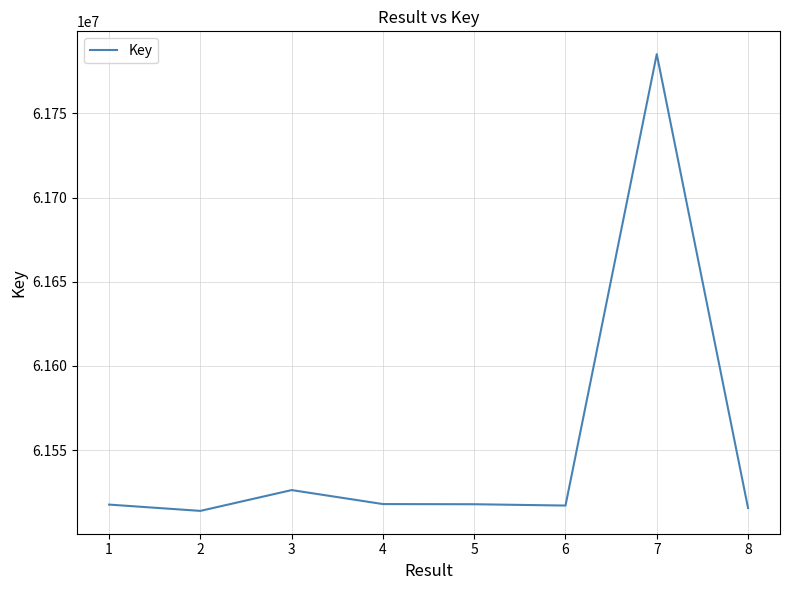

Where is the data nearest to the value 61649538?

3